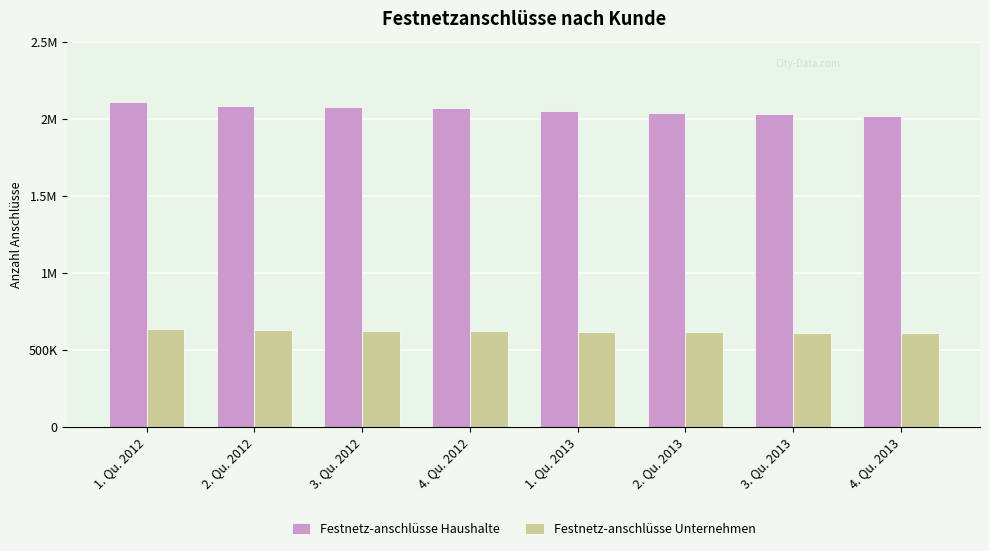

Is the value of Festnetz-anschlüsse Haushalte at 1. Qu. 2012 greater than the value of Festnetz-anschlüsse Unternehmen at 4. Qu. 2012?

Yes